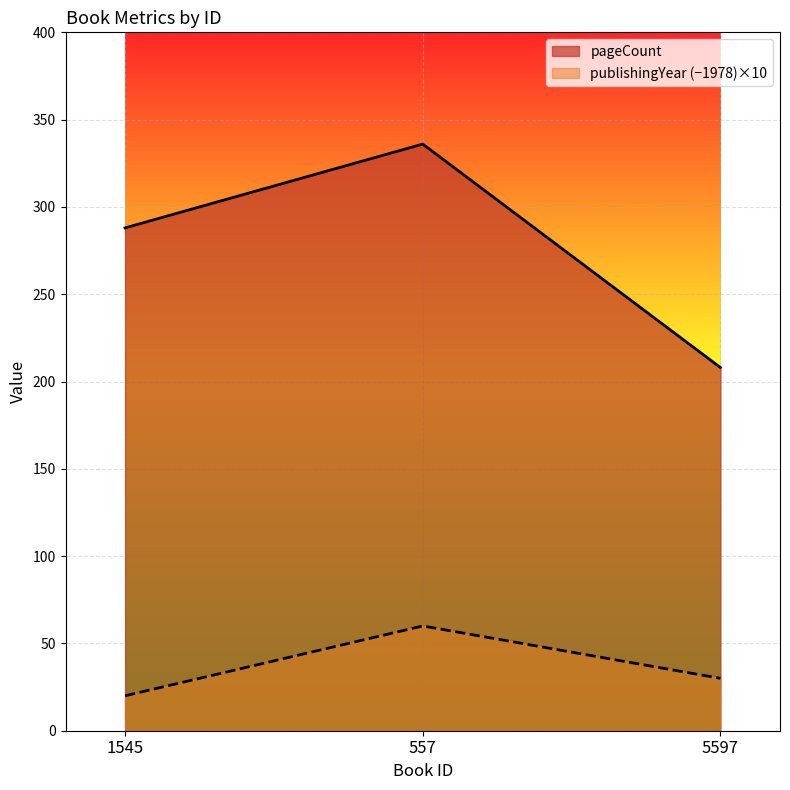

List the series in order of their peak value, highest first.

pageCount, publishingYear (−1978)×10